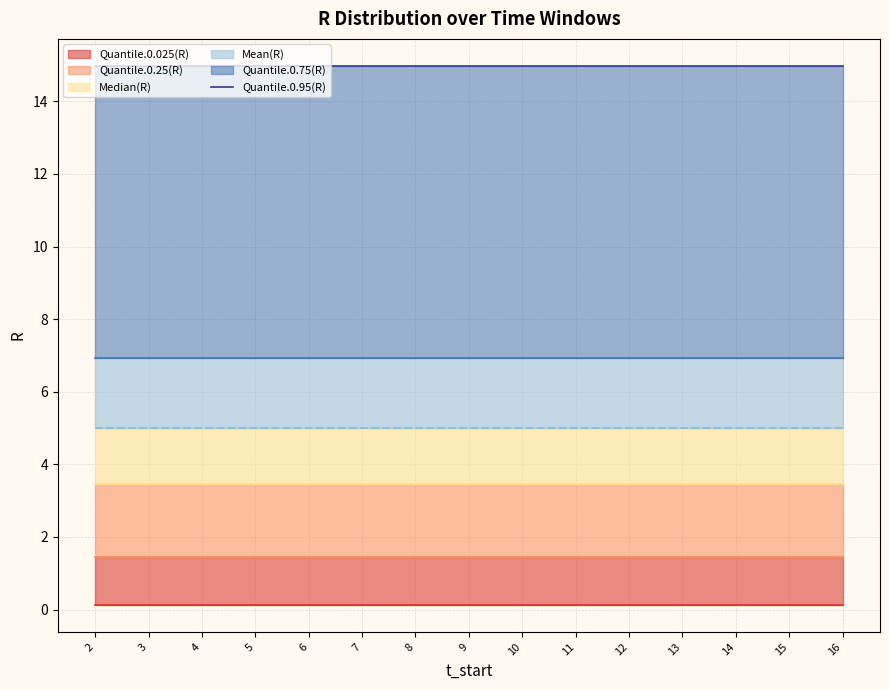

True or false: Quantile.0.75(R) has more than 1 interior local peaks.

False